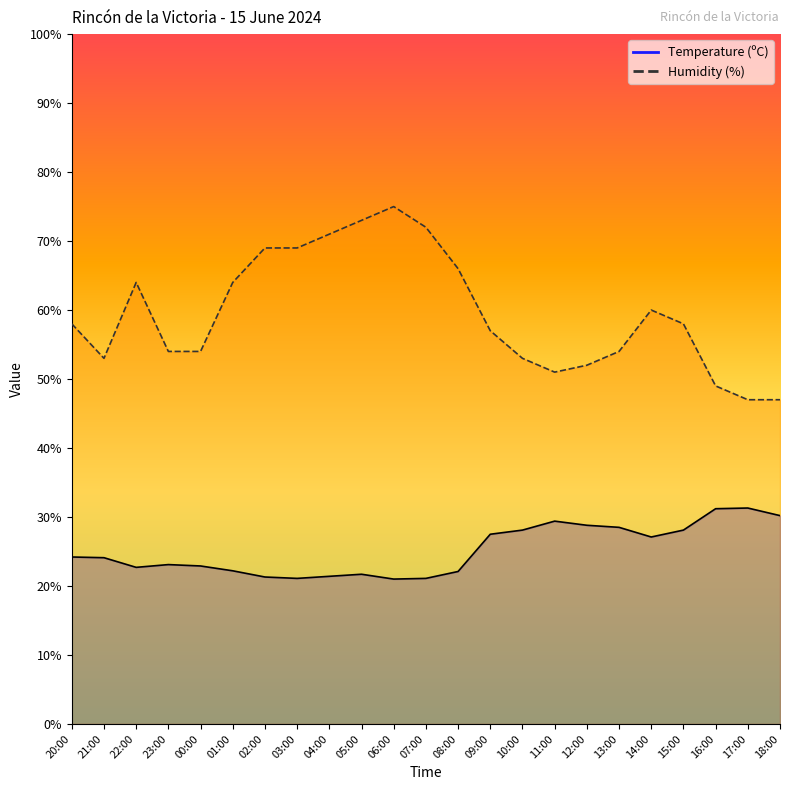

How many lines are shown in the chart?

2